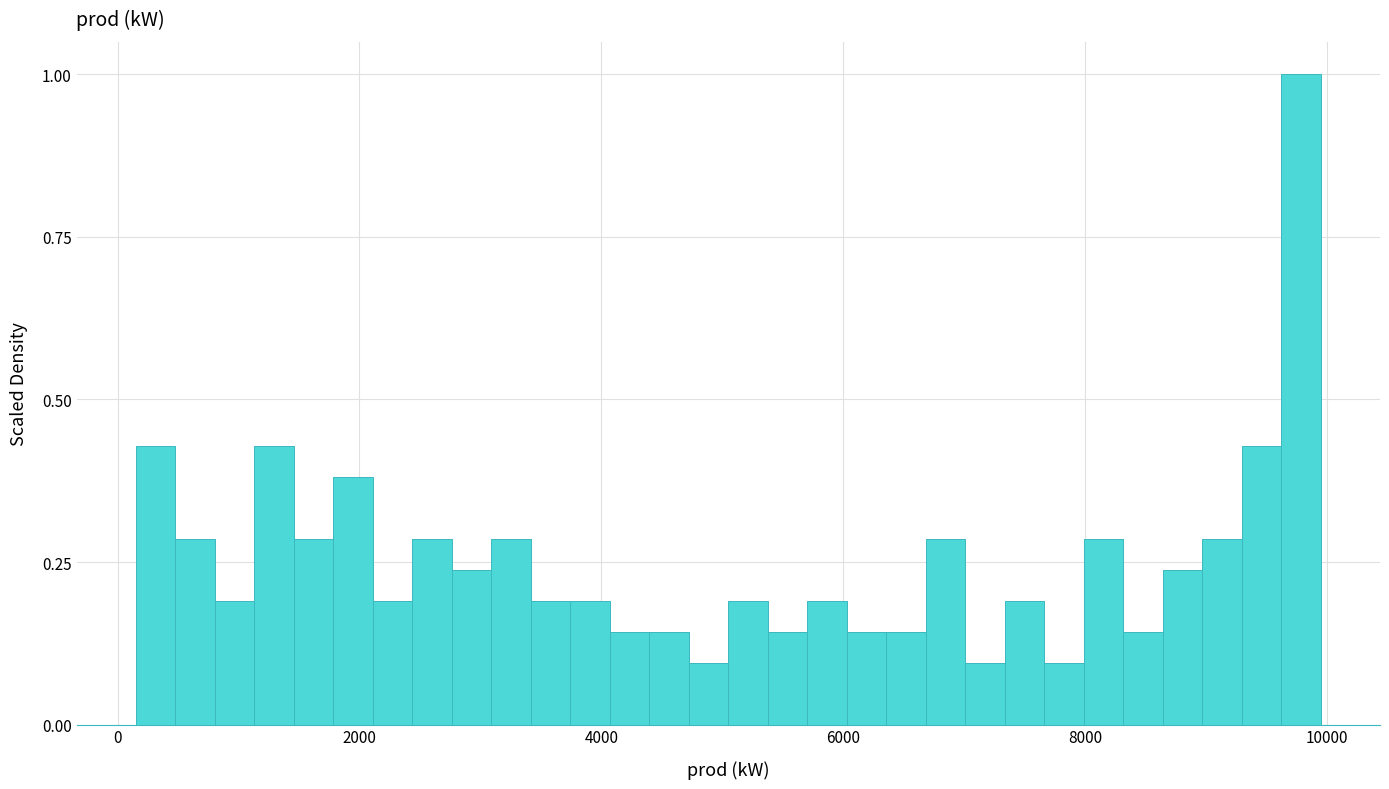

Read against the x-axis, roughly where is the centre of the tallest bar?

9800